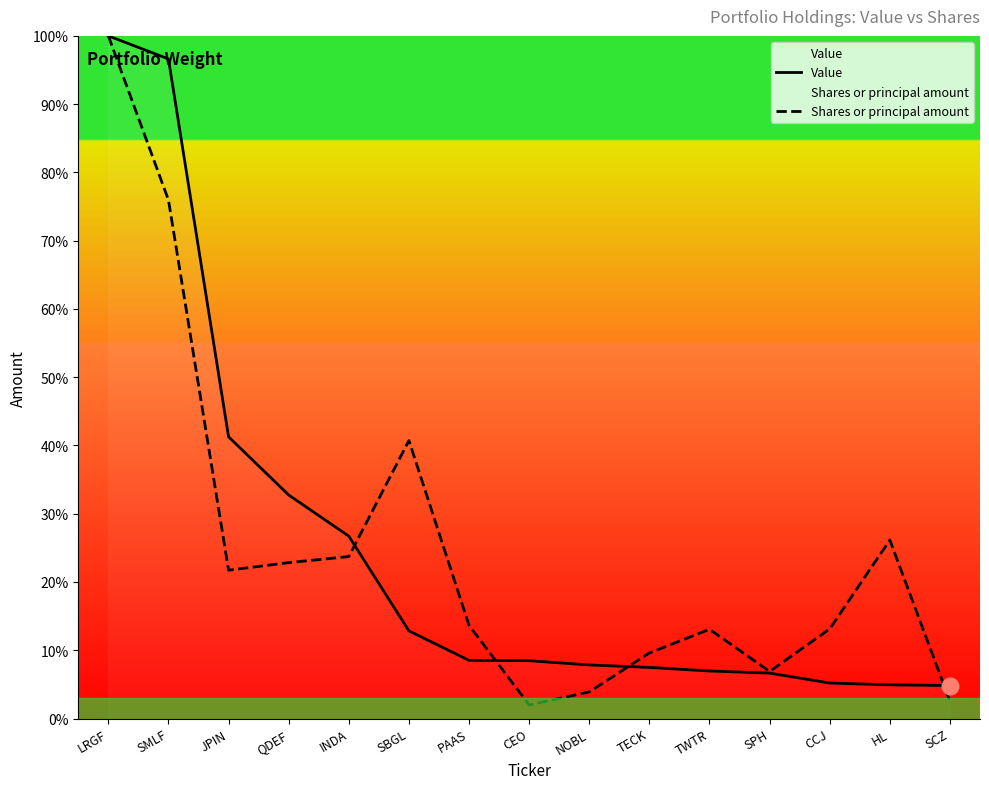

What are all the series names shown in the legend?

Value, Shares or principal amount